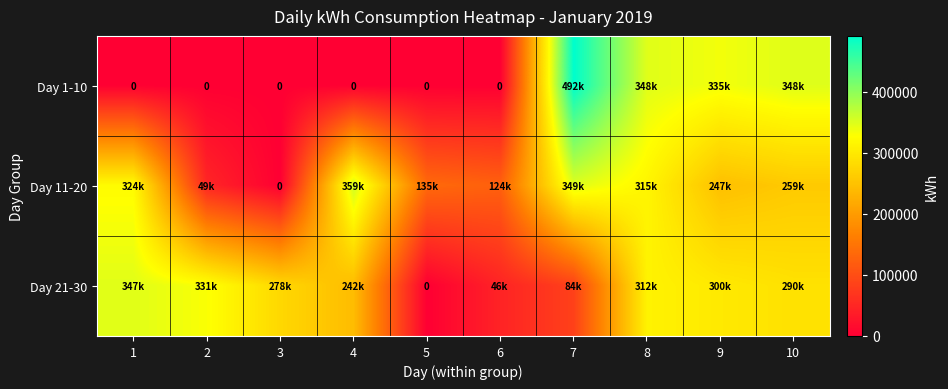

What is the average value of the Day 21-30 series?

223011.3